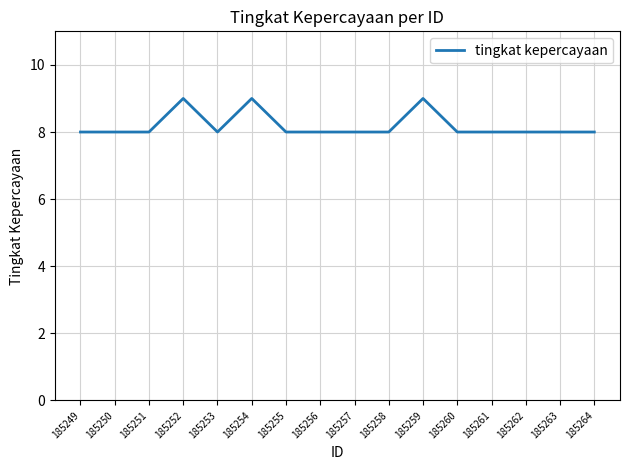

What is the maximum value shown in the chart?

9